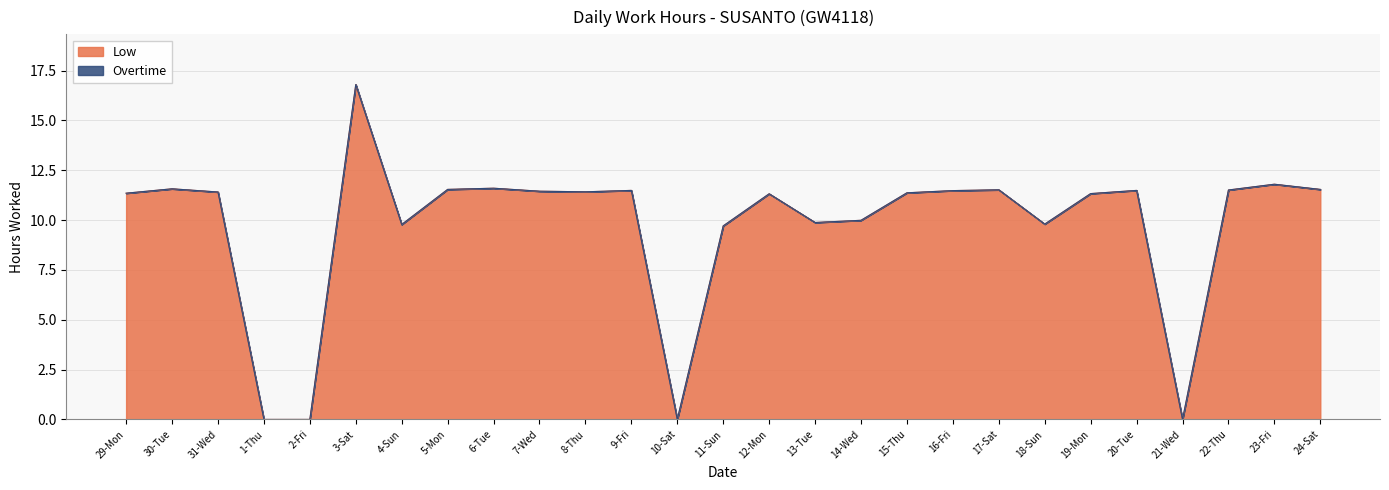

What is the label of the 24th point from the right?

1-Thu